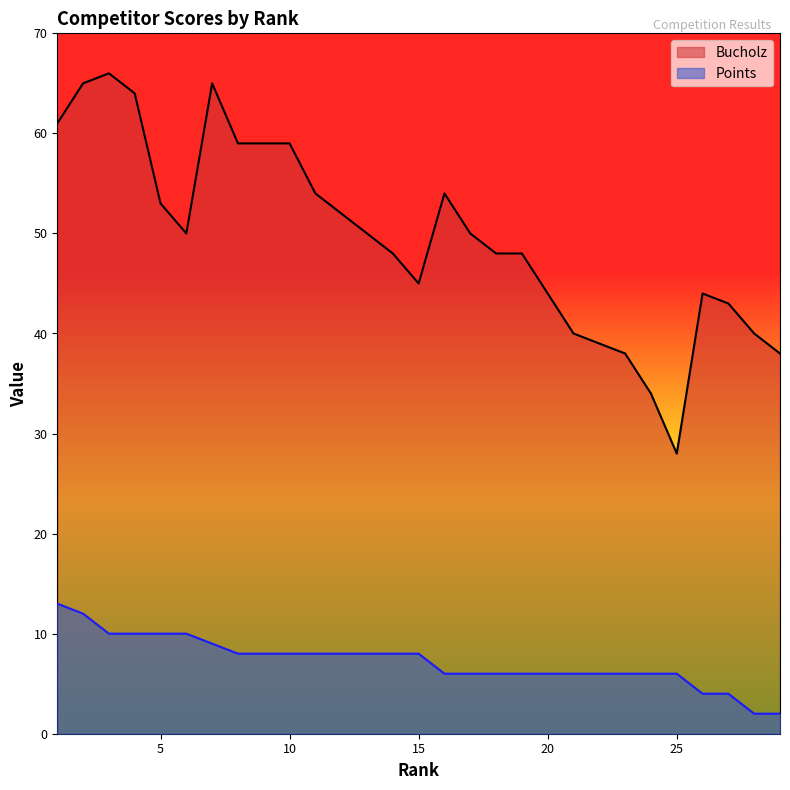

What are all the series names shown in the legend?

Bucholz, Points